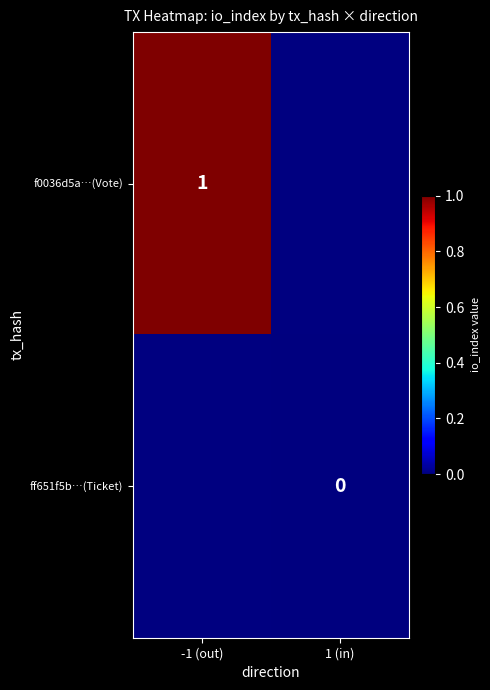

True or false: f0036d5a…(Vote) has a value of 0 at -1 (out).

False